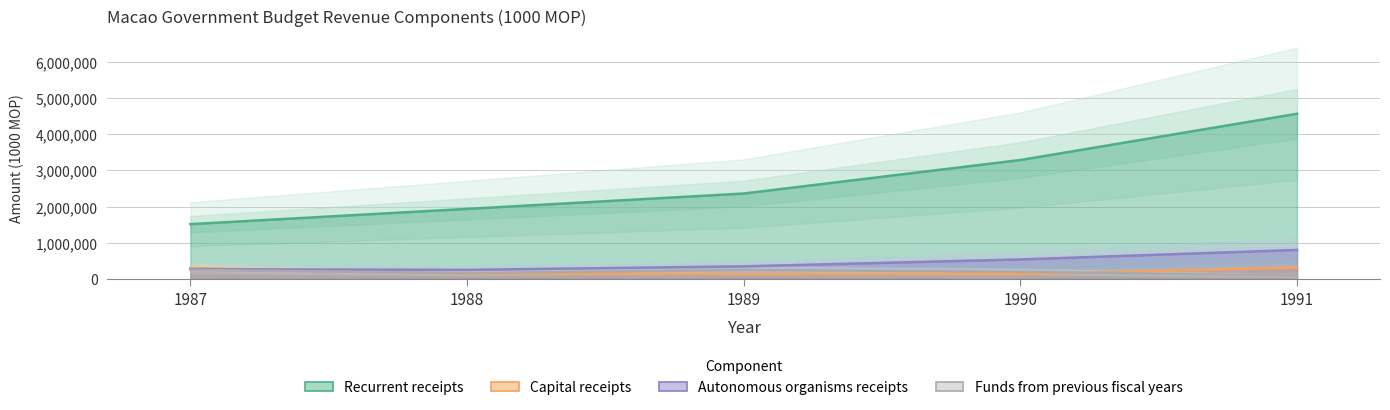

The value of Capital receipts at 1991 is 524605. True or false?

False